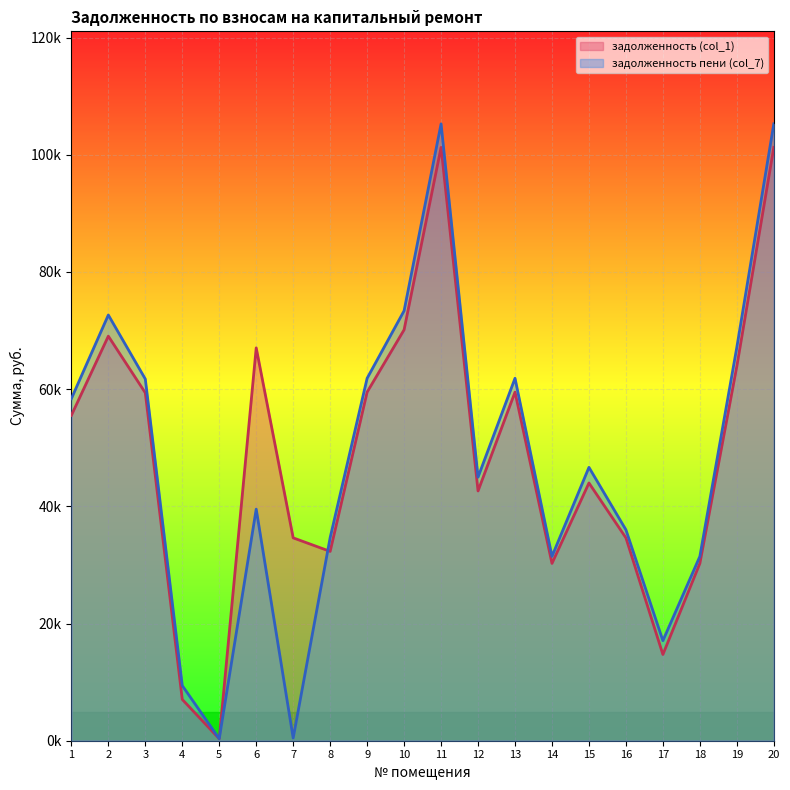

True or false: задолженность пени (col_7) has a value of 592.9 at 5.

False